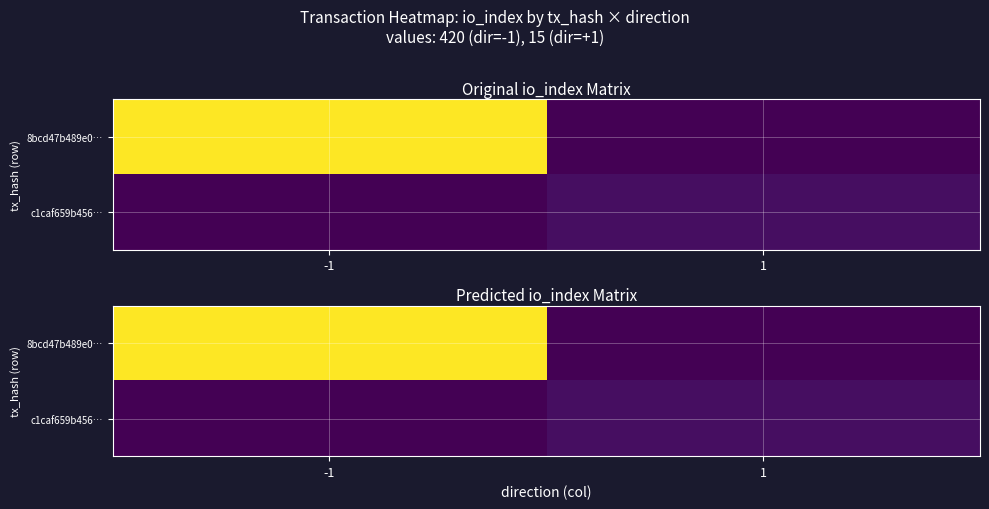

At which category is the sum across all series the highest?

-1